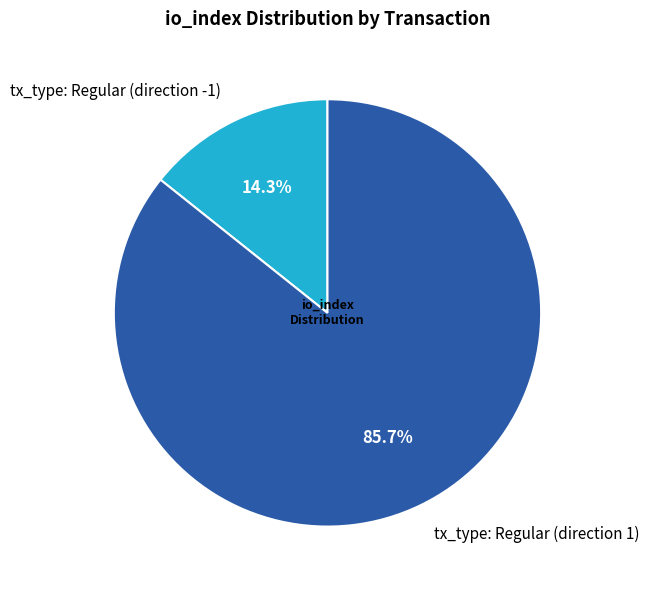

What percentage is the tx_type: Regular (direction 1) slice, to the nearest percent?

86%